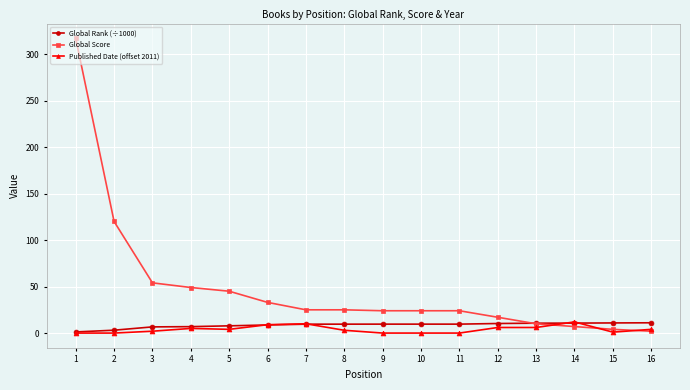

What are all the series names shown in the legend?

Global Rank (÷1000), Global Score, Published Date (offset 2011)